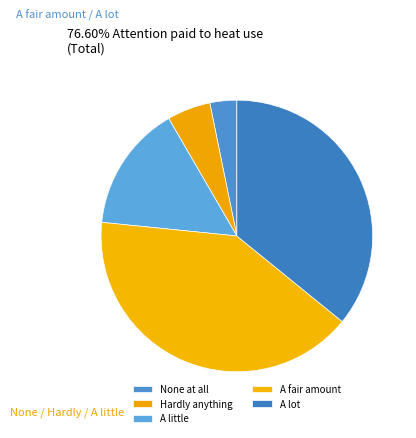

Which has a higher value, A little or A lot?

A lot